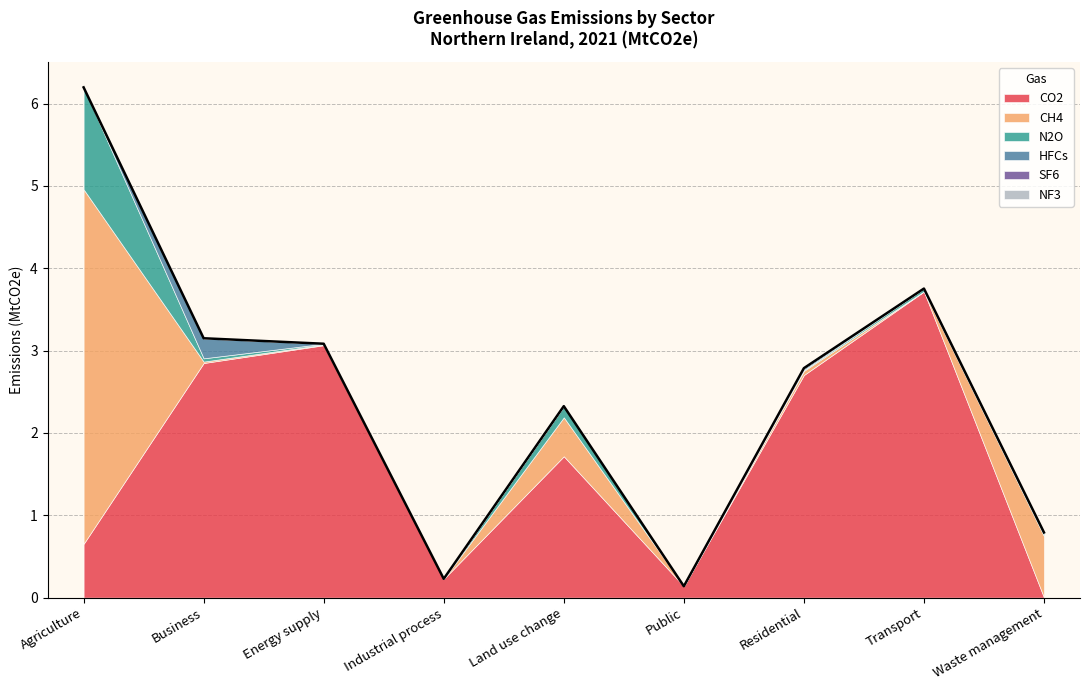

True or false: NF3 and CH4 cross at least once.

False